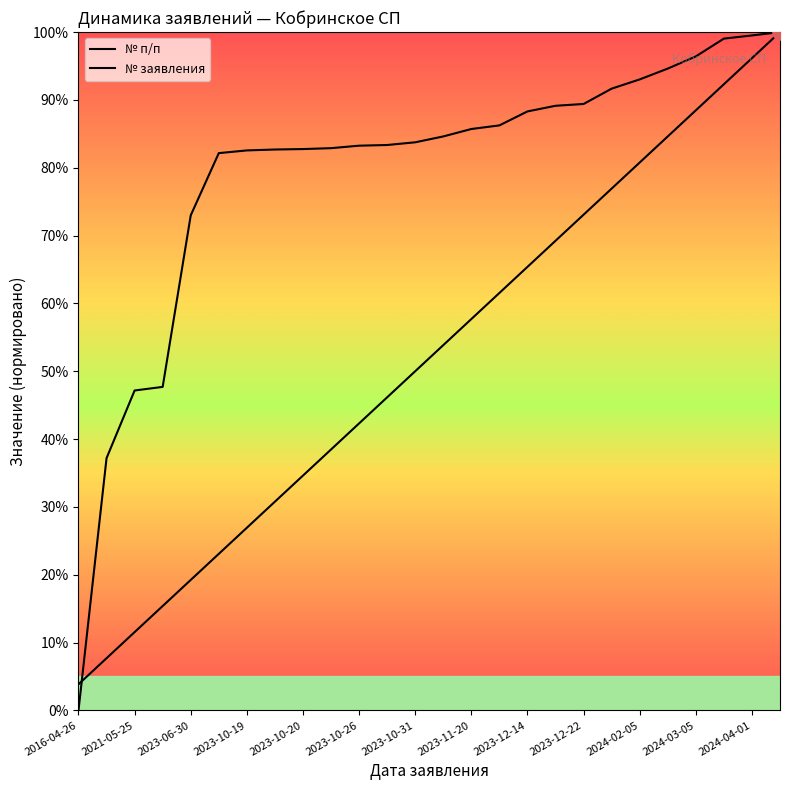

Which series has the largest total across all categories?

№ заявления